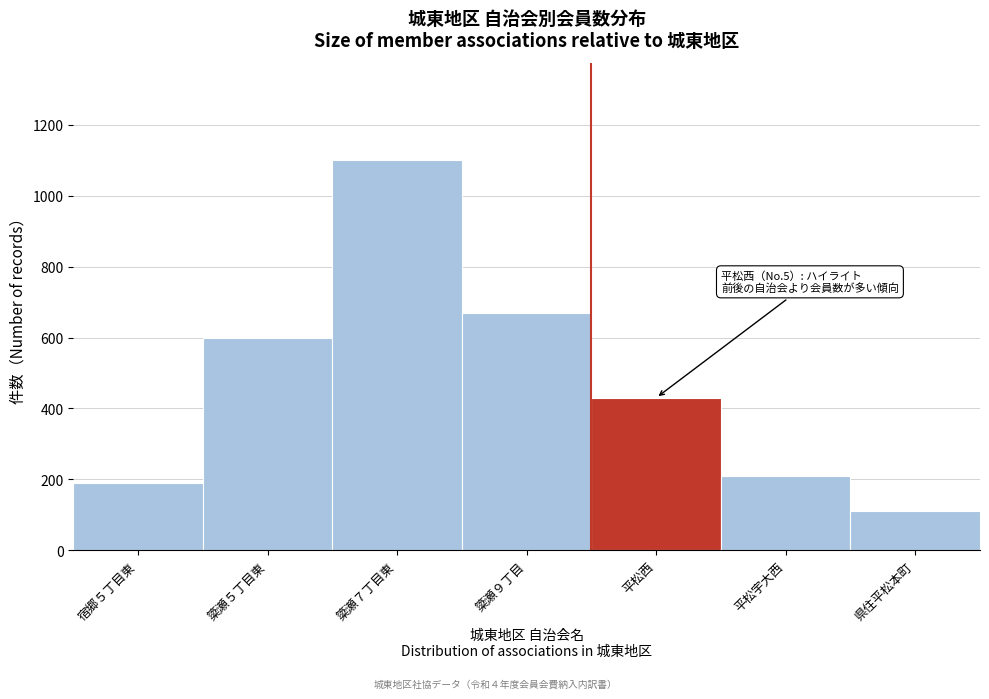

Reading left to right, extract all data points from this chart.

宿郷５丁目東=190	簗瀬５丁目東=600	簗瀬７丁目東=1100	簗瀬９丁目=670	平松西=430	平松宇大西=210	県住平松本町=110